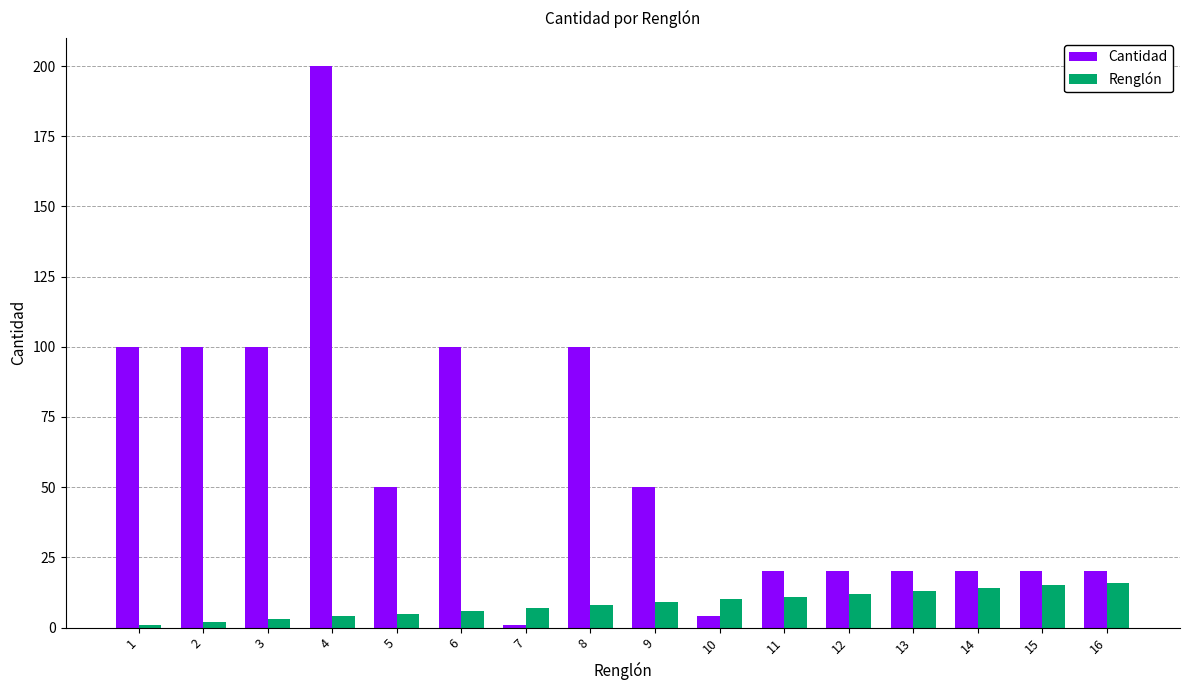

True or false: Cantidad has a value of 13 at 14.

False